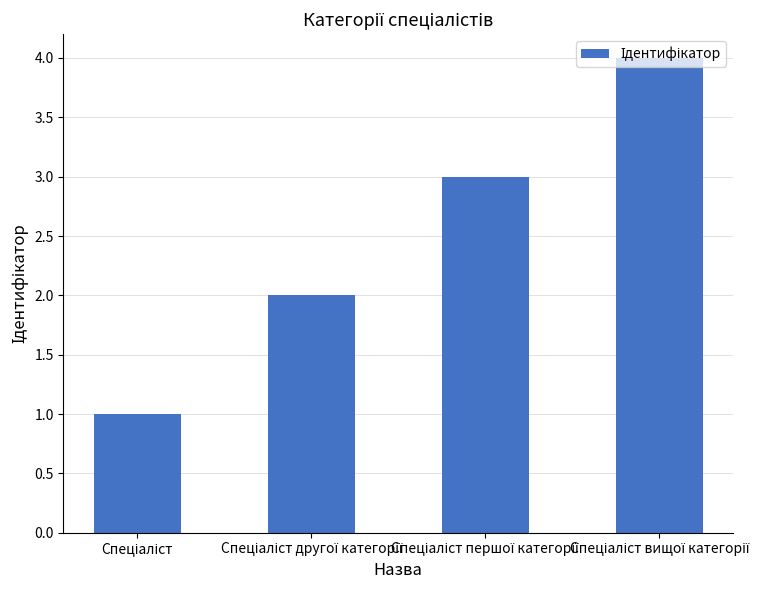

What is the difference between the maximum and minimum values?

3